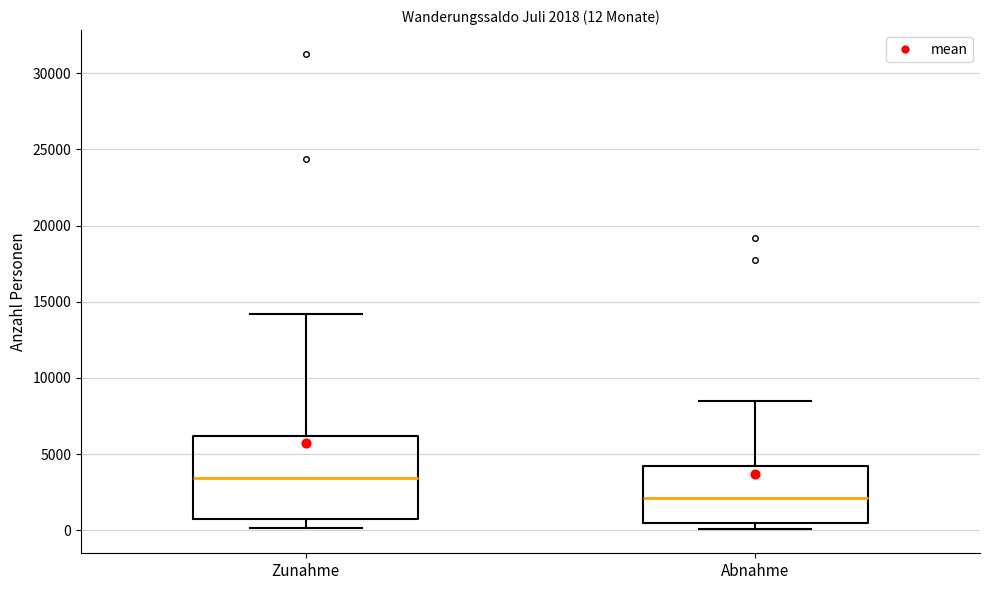

Which box is the tallest, from its lower edge to its upper edge?

Zunahme